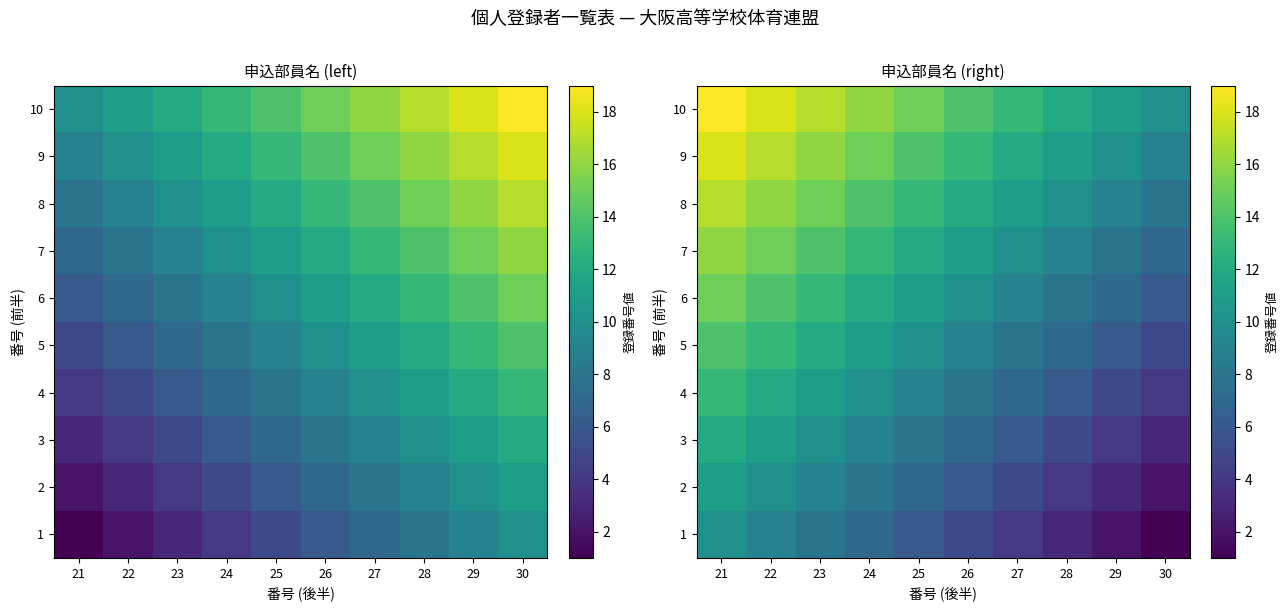

At 27, list the series in order from largest to smallest.

10, 9, 8, 7, 6, 5, 4, 3, 2, 1